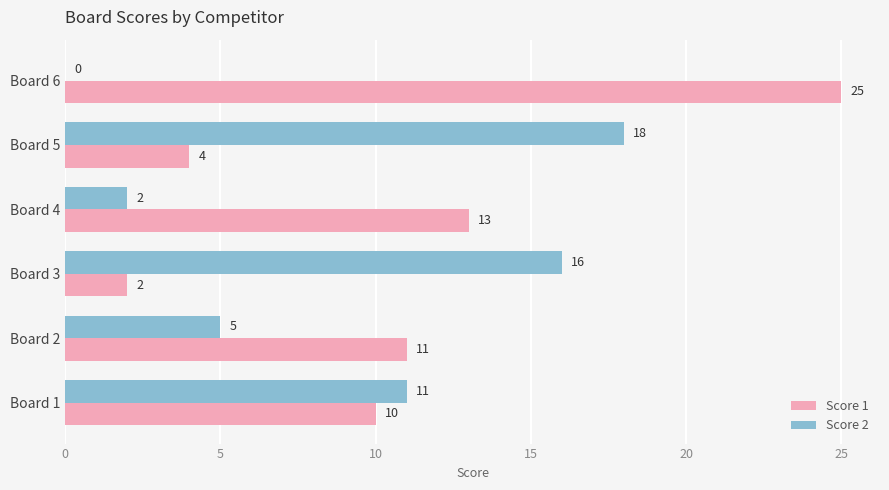

Which series has the largest total across all categories?

Score 1